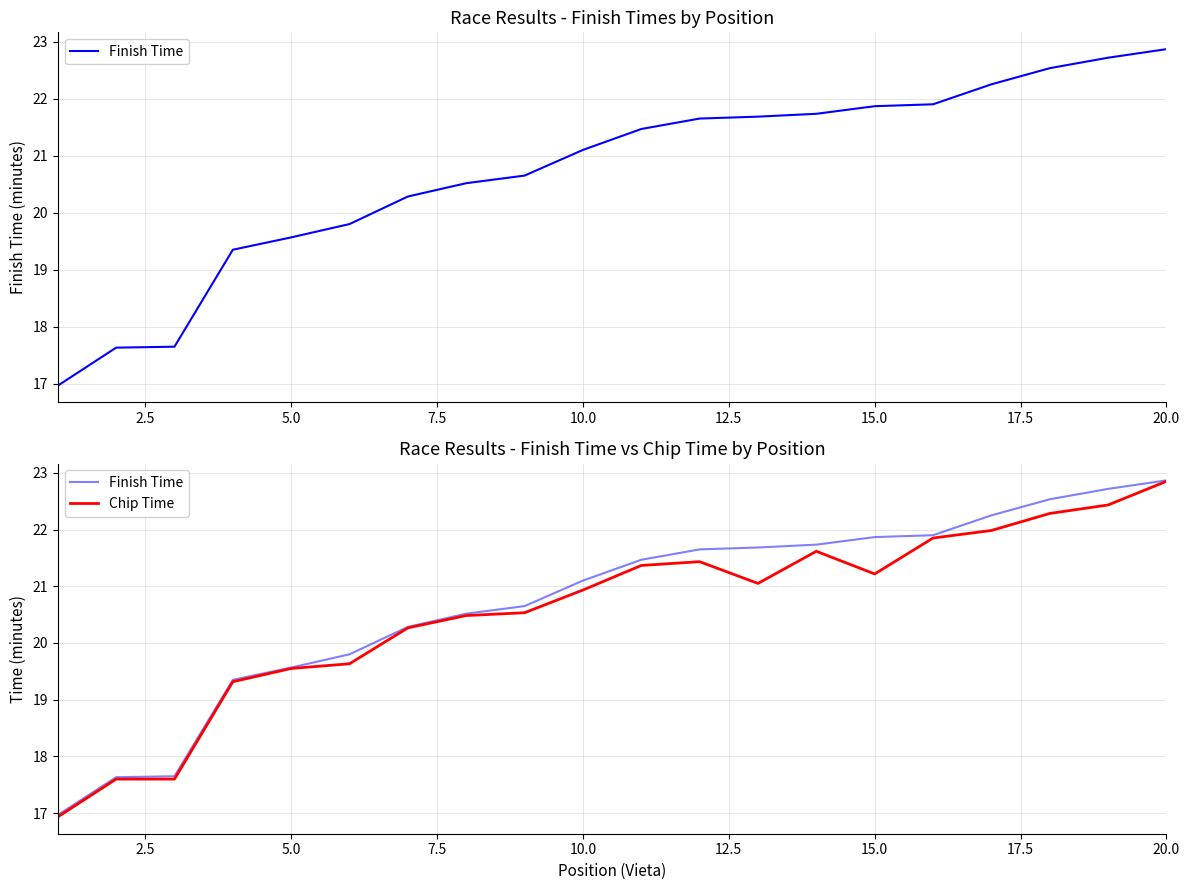

How many lines are shown in the chart?

2